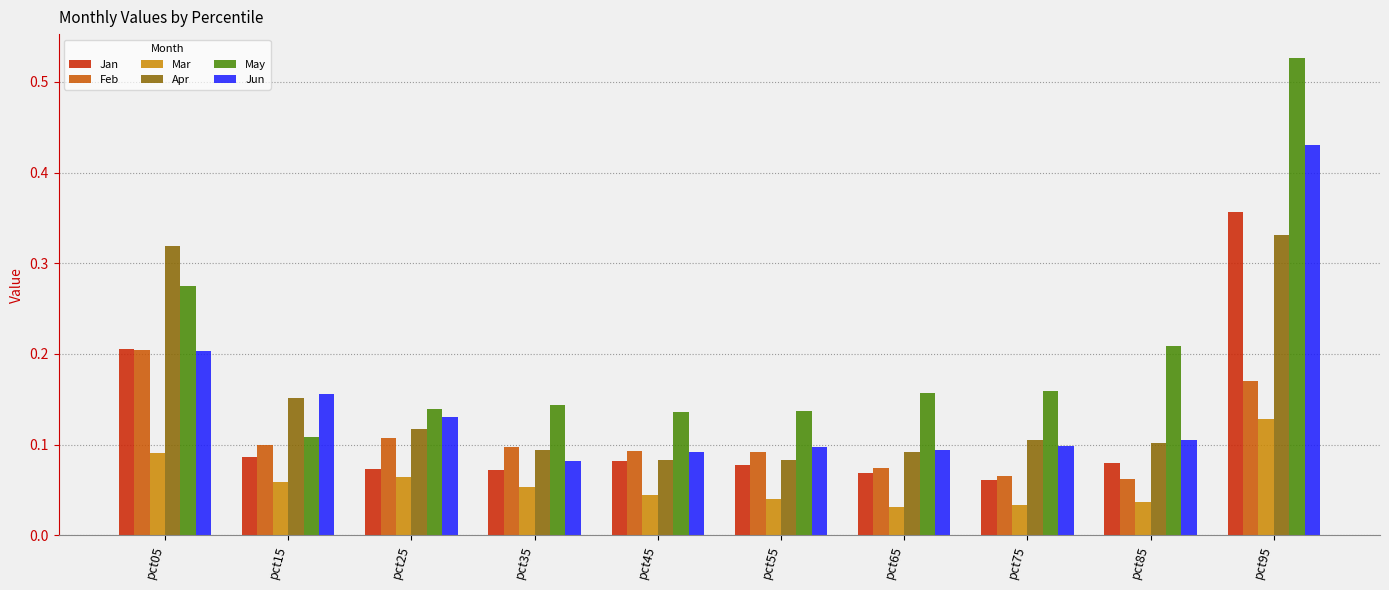

Which series has the widest spread of values?

May